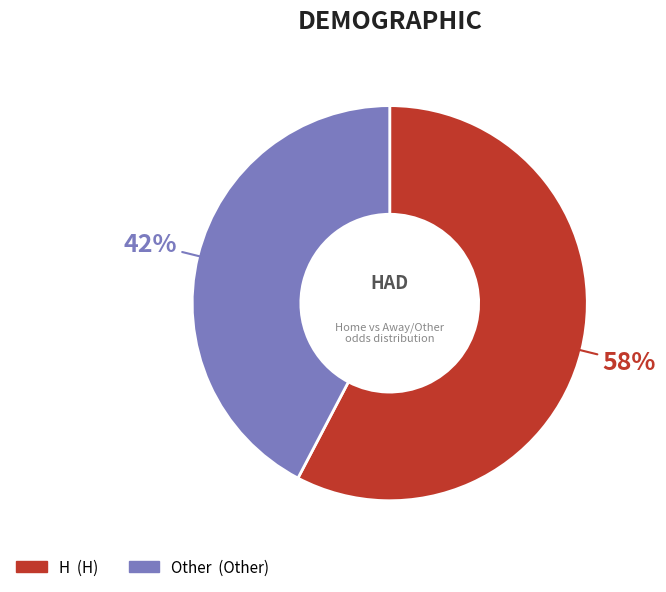

Count the number of slices in the pie.

2